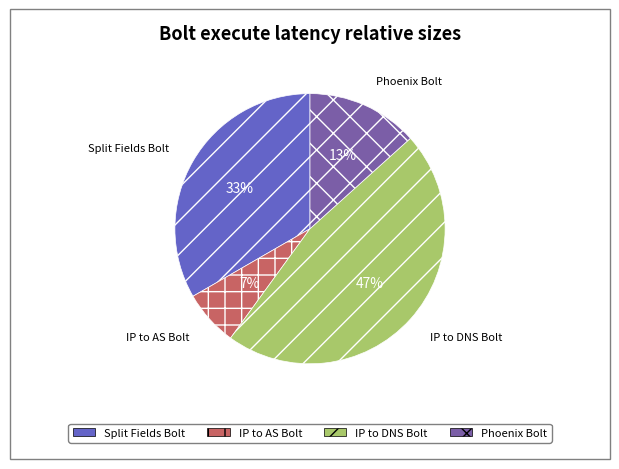

Does any single category account for the majority?

No